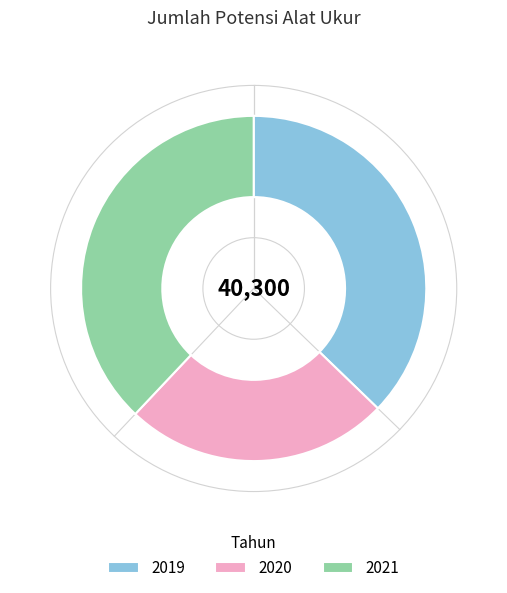

Which category has the biggest portion of the pie?

2021